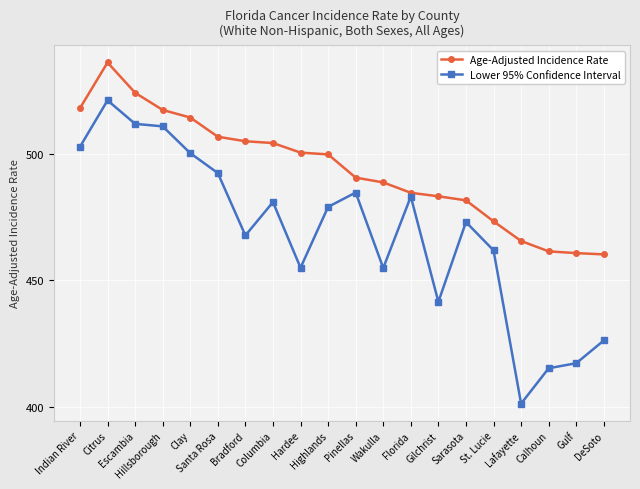

What is the maximum value shown in the chart?

536.3